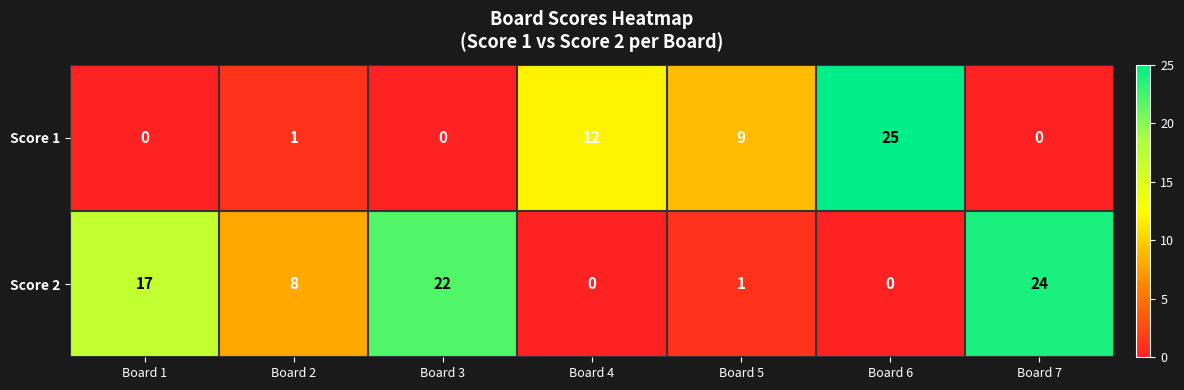

Which series has the largest range (max minus min)?

Score 1